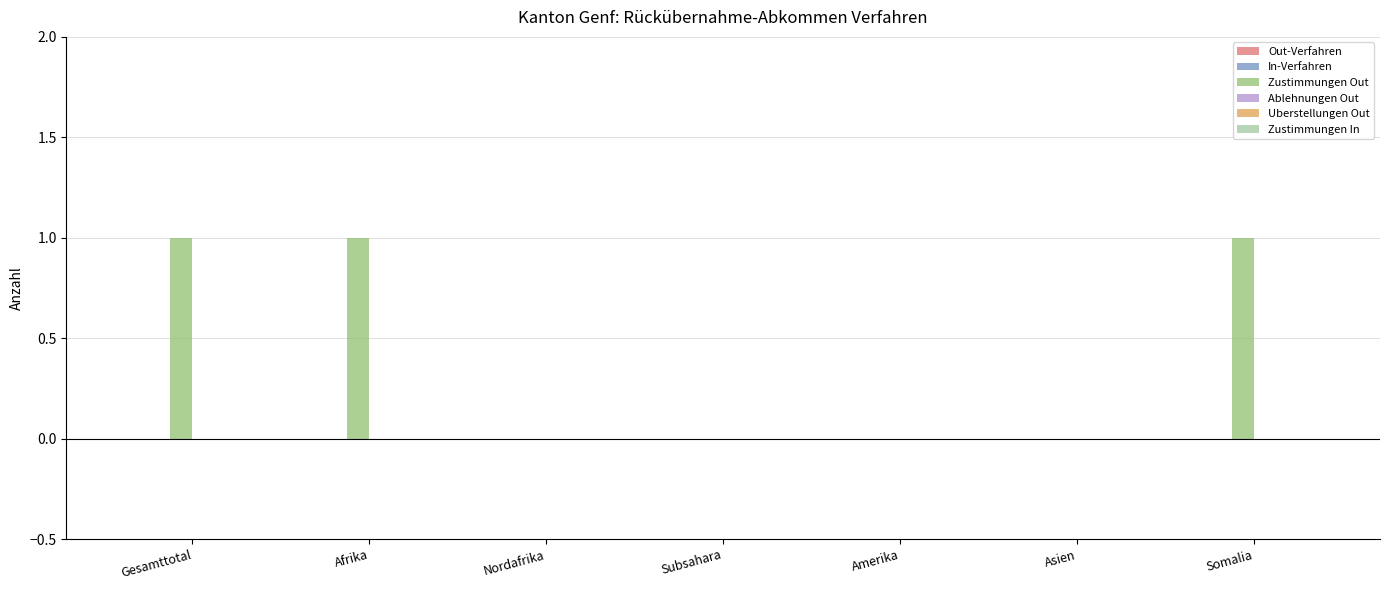

Is it true that the value at Somalia is 0?

False